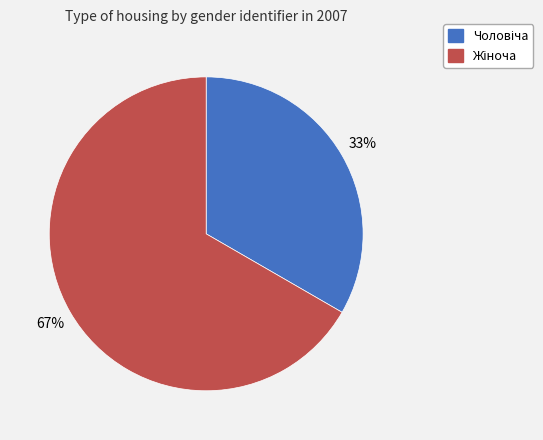

Is there any slice that represents more than half of the pie?

Yes